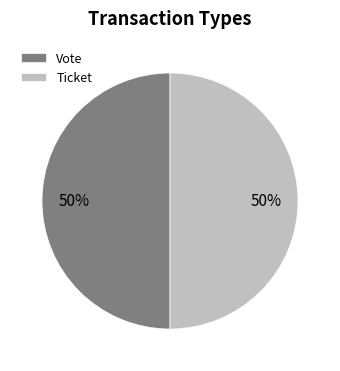

True or false: Vote accounts for 95% of the total.

False